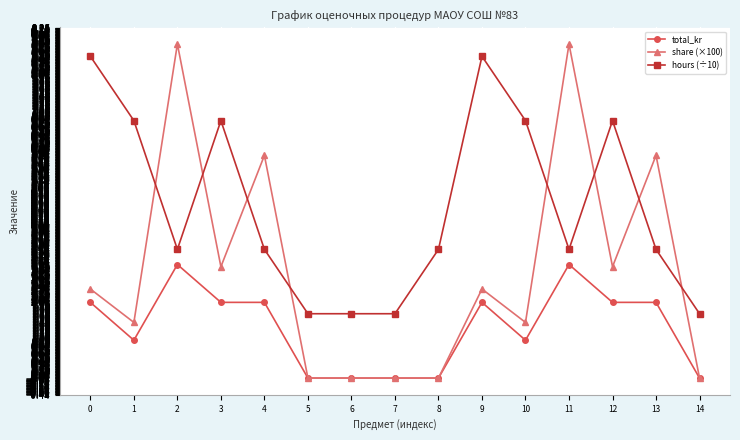

True or false: share (×100) has more than 0 interior local peaks.

True